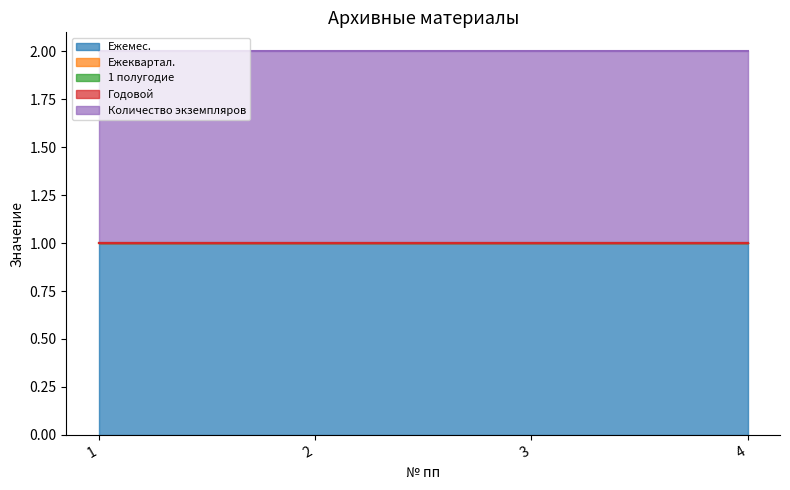

Is it true that Ежемес. equals 1 at 3?

True